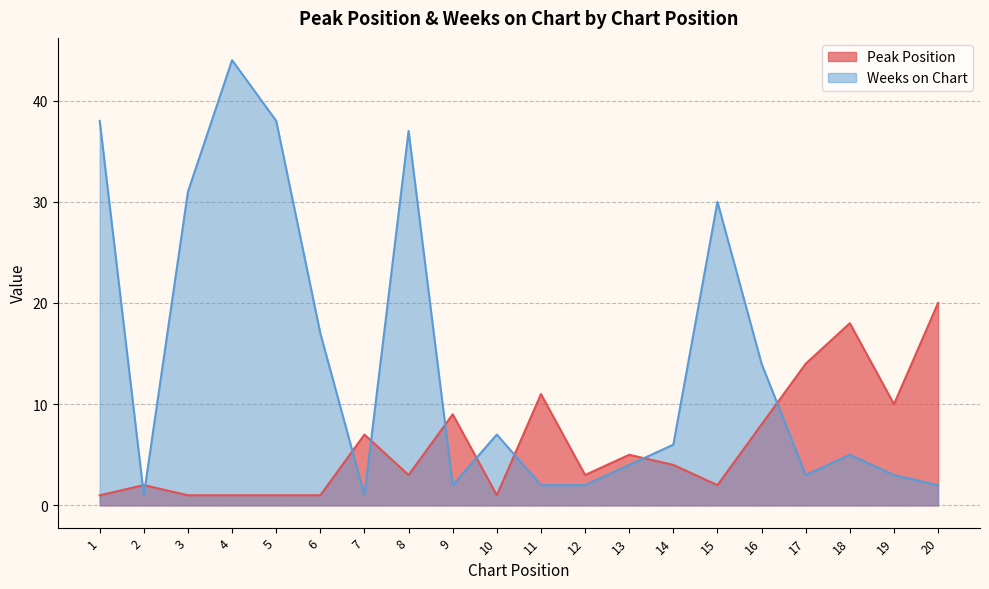

Does the chart display data point markers on the line(s)?

No